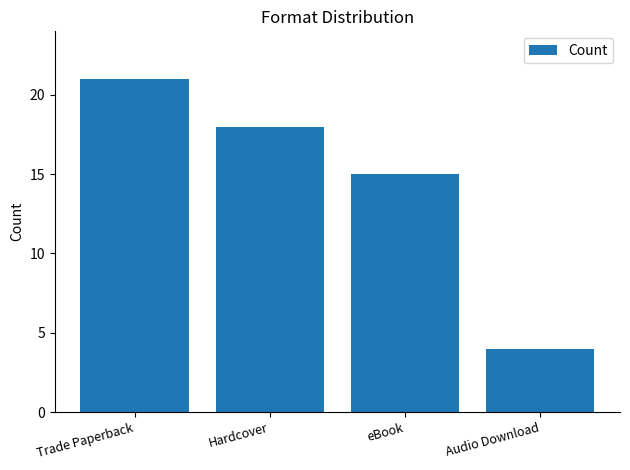

Reading right to left, transcribe all the data shown in this chart.

Audio Download=4	eBook=15	Hardcover=18	Trade Paperback=21